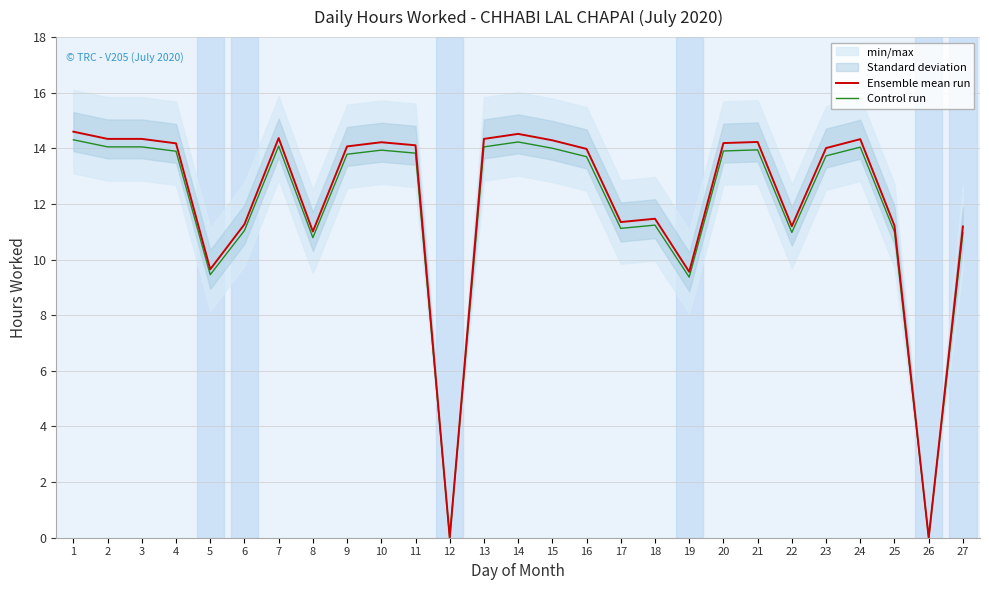

Read the Ensemble mean run value at 18.

11.5